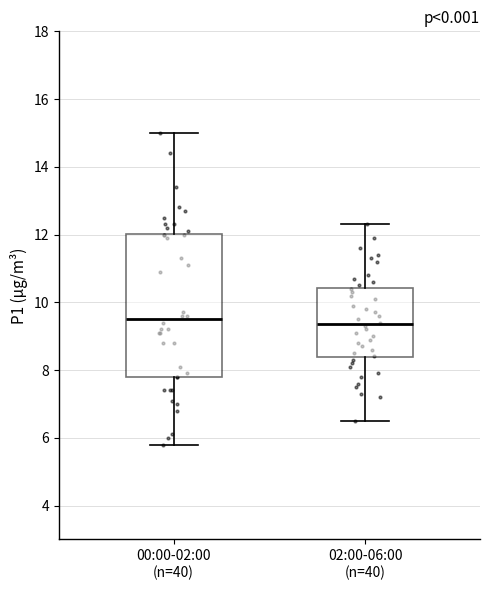

Reading left to right, transcribe this box plot: for each box, give where its median line is, the range the box spans, and where its two whiskers end, as read against the y-axis. The values are not printed on the chart, so give them approximately, as read against the axis.

00:00-02:00 (n=40): median 9.6, box 7.8 to 12.0, whiskers 5.8 to 15.0
02:00-06:00 (n=40): median 9.4, box 8.4 to 10.4, whiskers 6.6 to 12.4